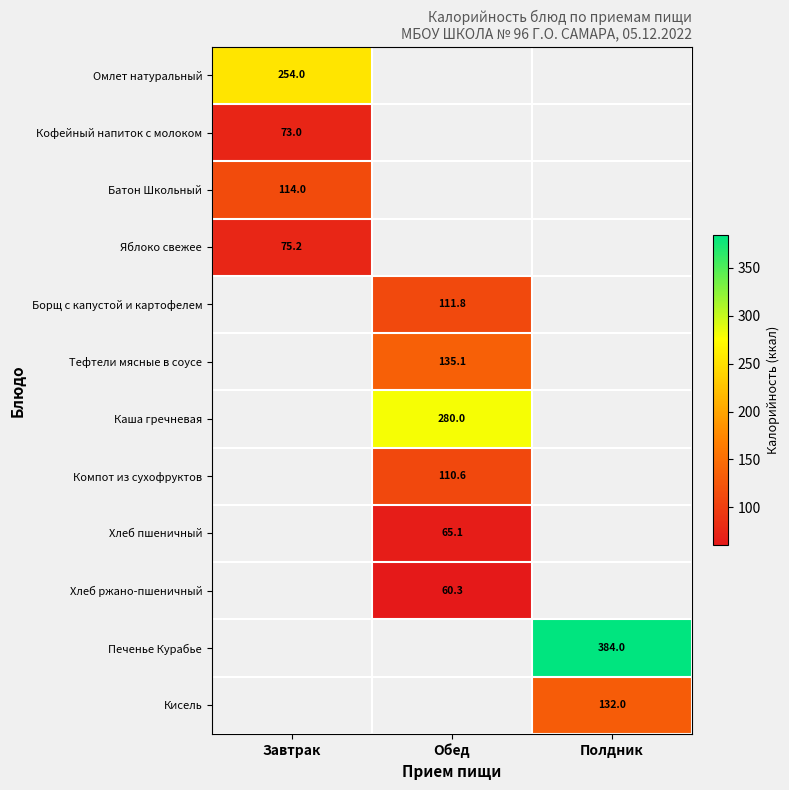

True or false: Тефтели мясные в соусе has a value of 83.3 at Обед.

False